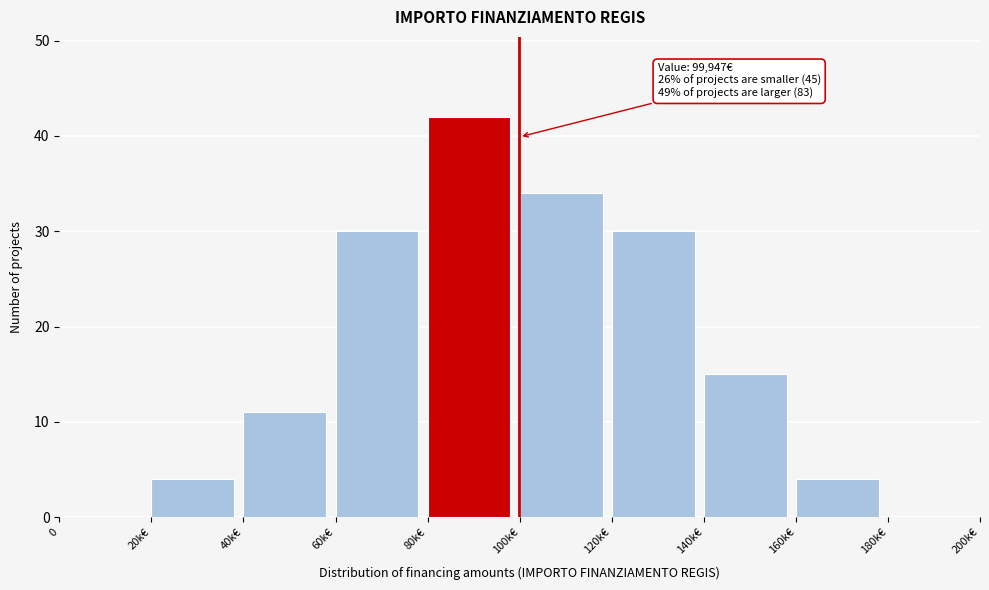

Reading left to right, what are all the values shown in this chart?

0=0	20k€=4	40k€=11	60k€=30	80k€=42	100k€=34	120k€=30	140k€=15	160k€=4	180k€=0